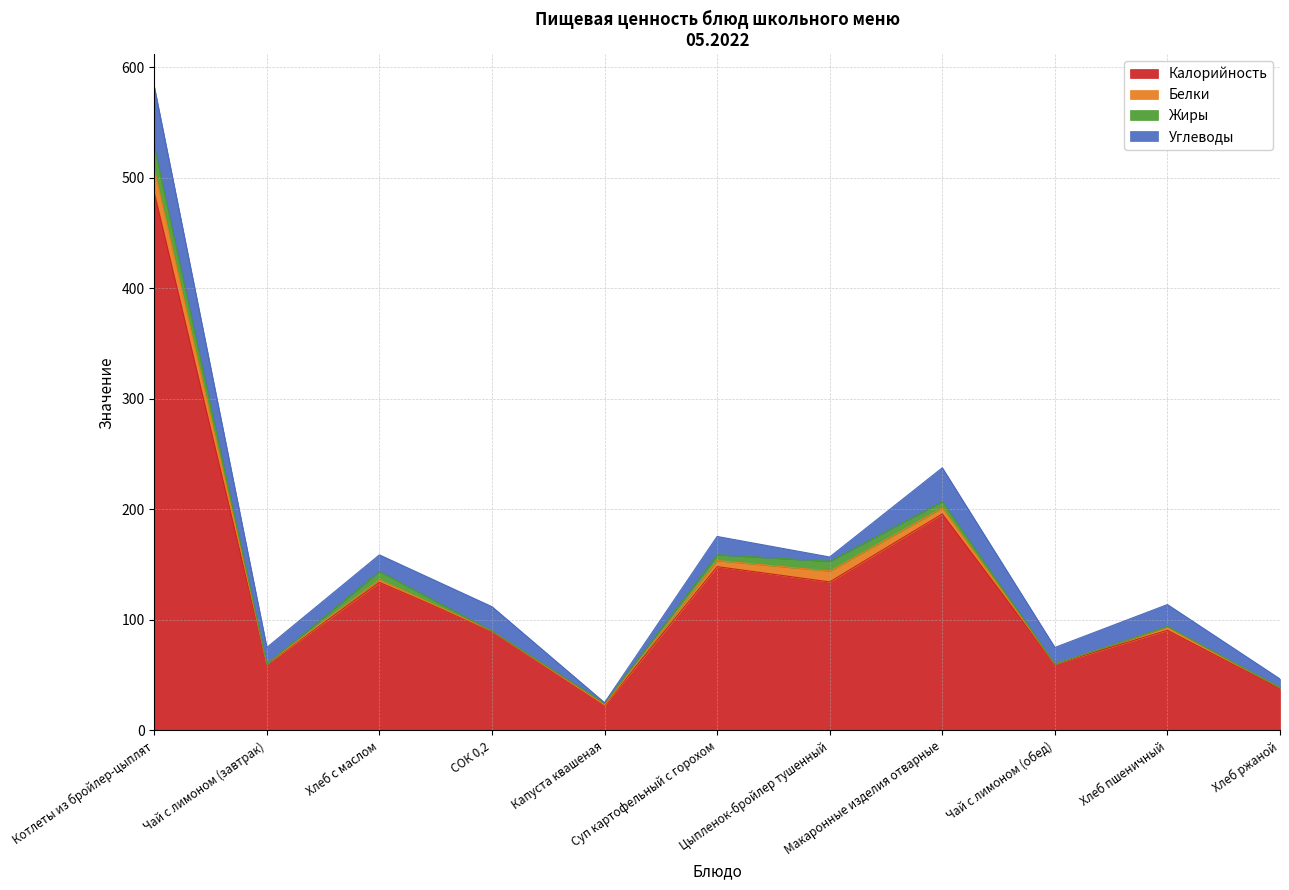

True or false: Калорийность and Белки intersect in this chart.

False